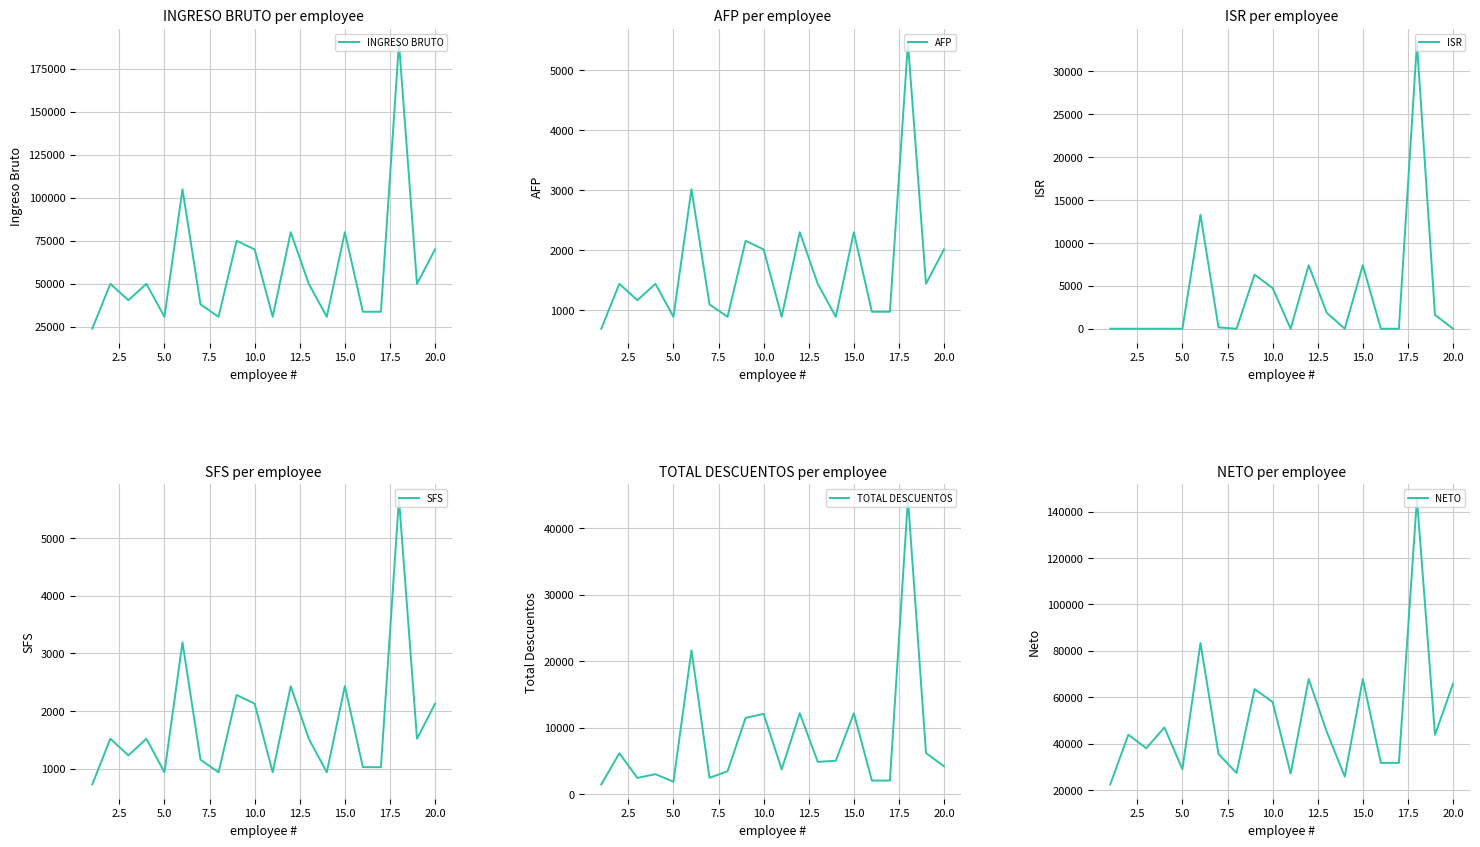

What is the label of the 8th point from the left?

17.5